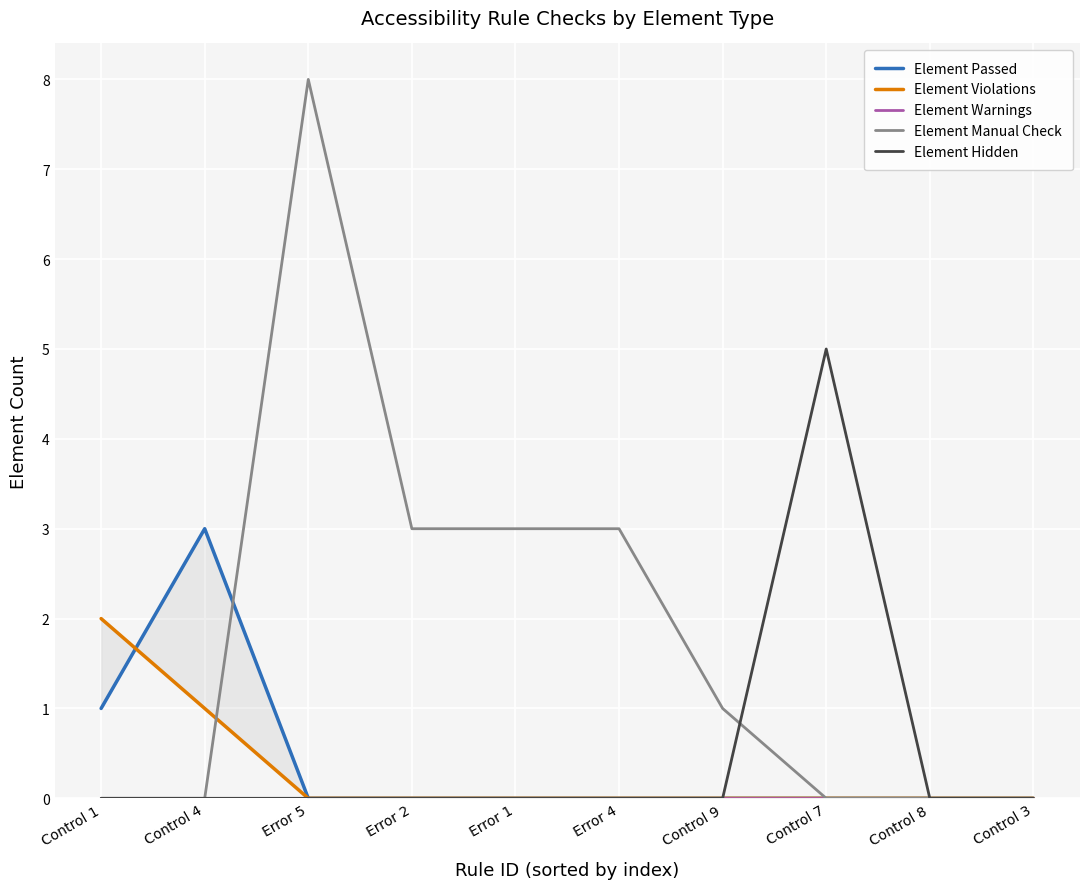

What are all the series names shown in the legend?

Element Passed, Element Violations, Element Warnings, Element Manual Check, Element Hidden